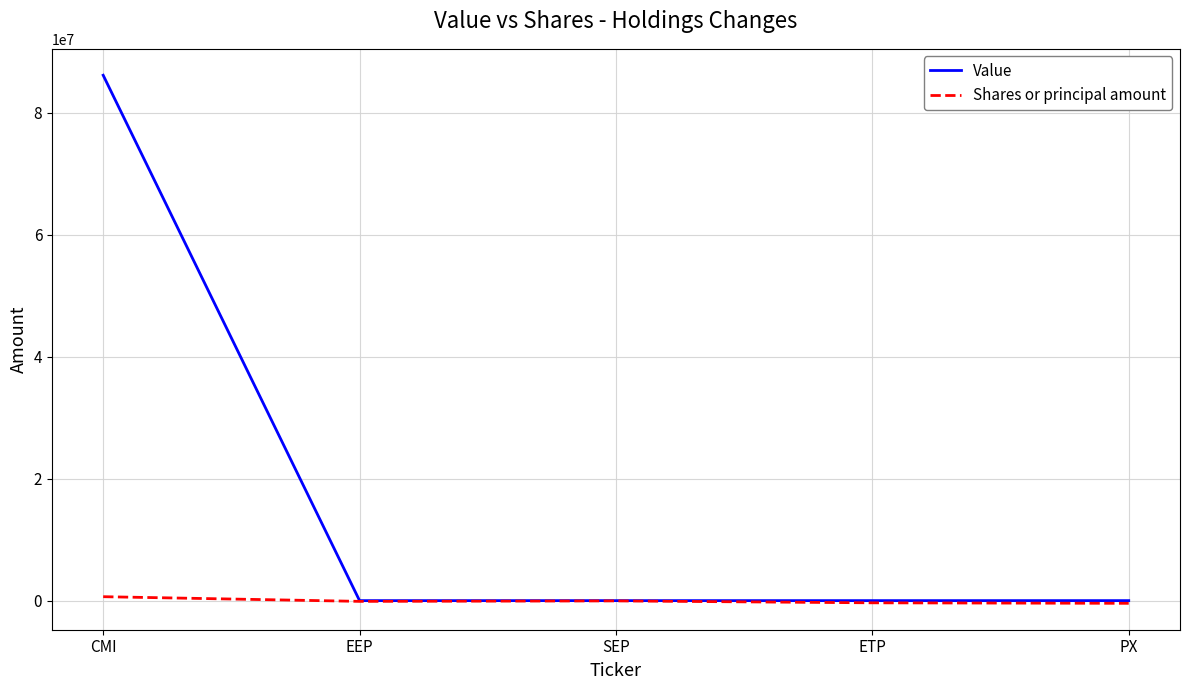

Does the chart have visible grid lines?

Yes